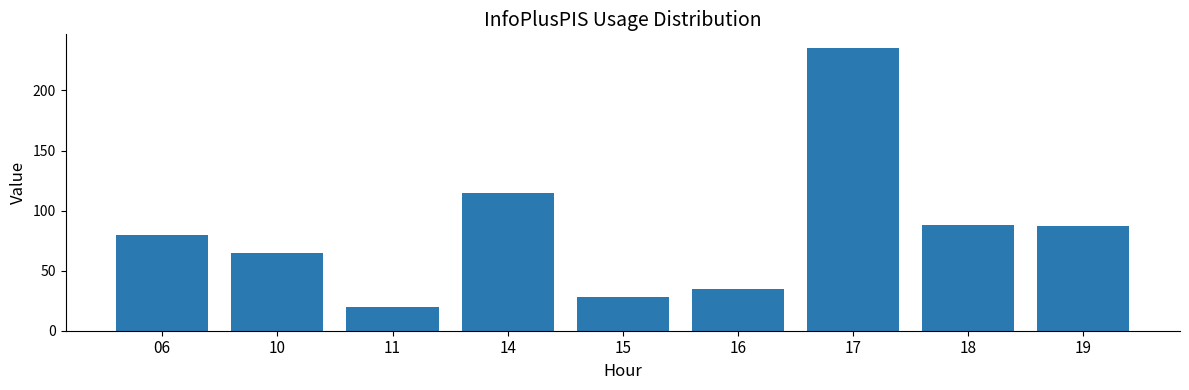

Reading left to right, extract all data points from this chart.

80	65	20	115	28	35	235	88	87